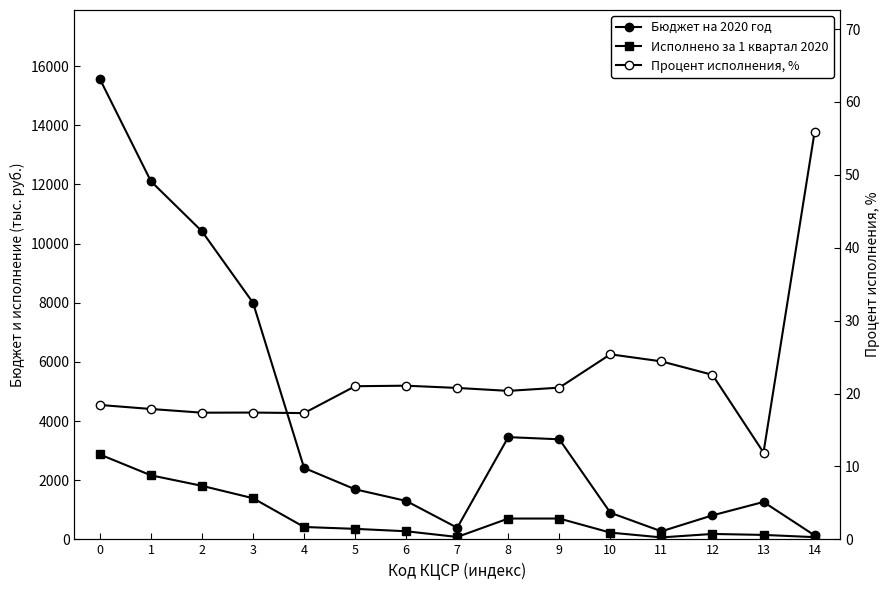

True or false: Бюджет на 2020 год and Процент исполнения, % intersect in this chart.

False